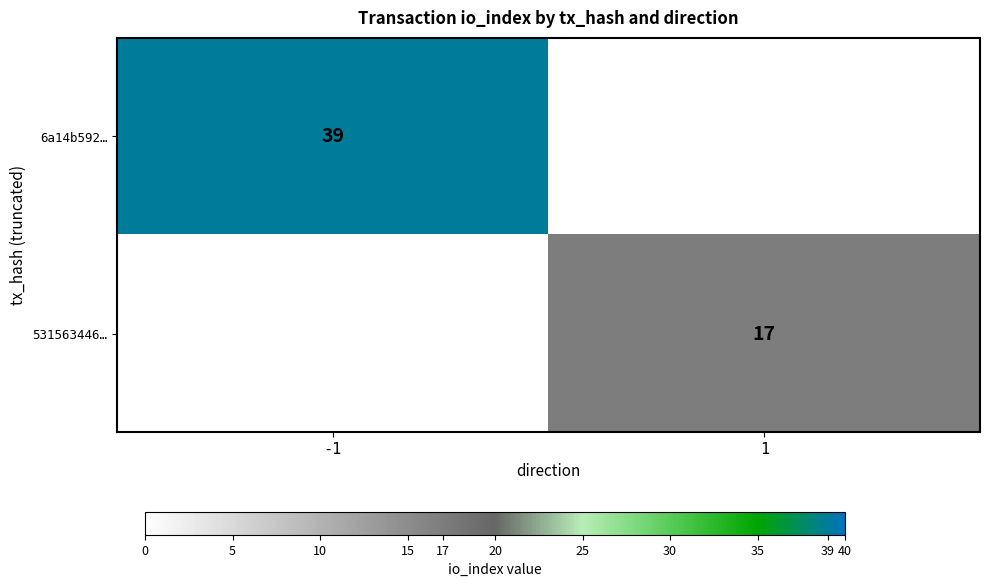

At how many categories does at least one series exceed 0?

2